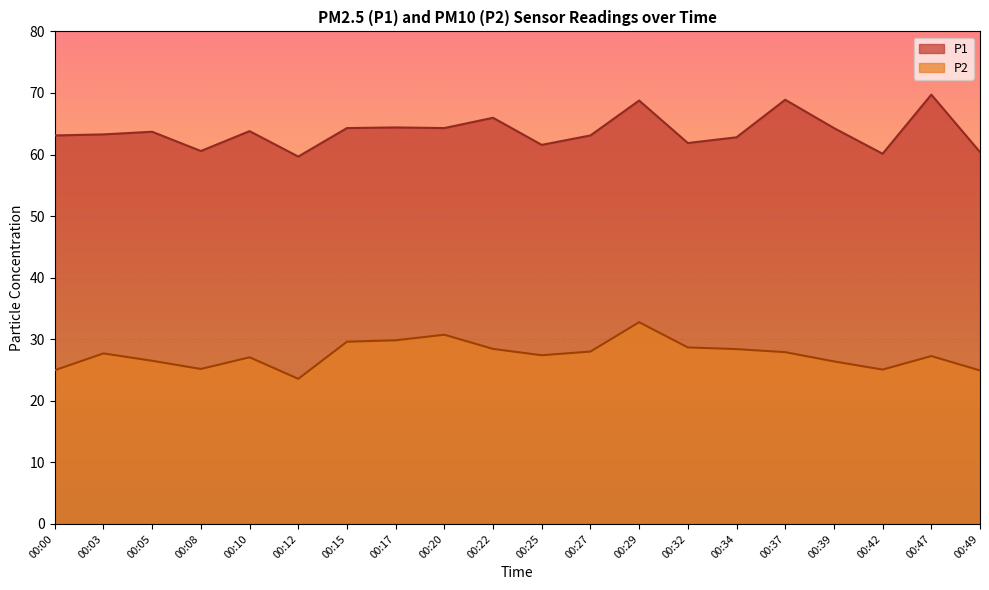

At which category does P2 reach its first local peak?

00:03